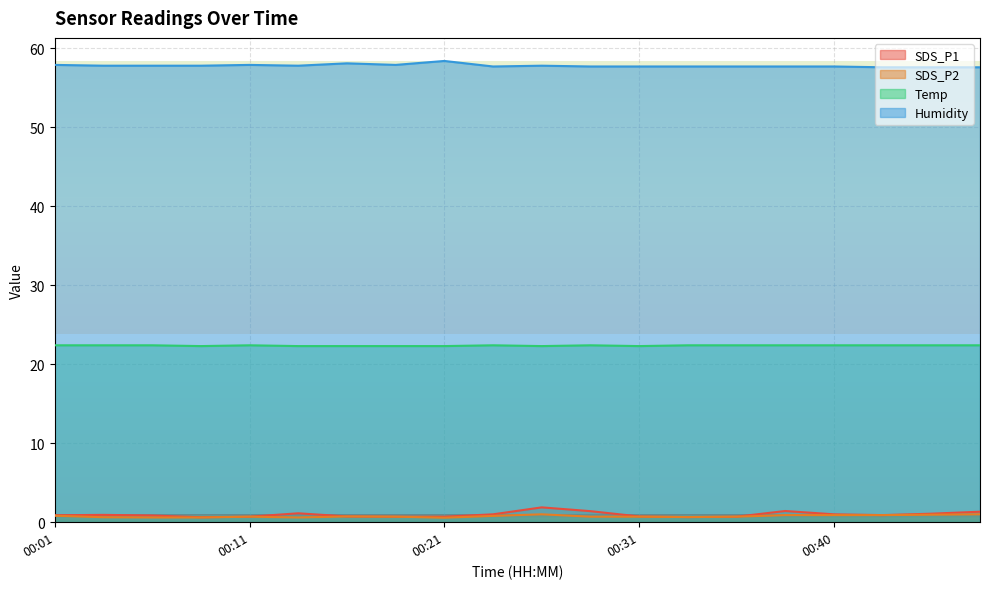

Where is SDS_P2 nearest to the value 0?

00:21